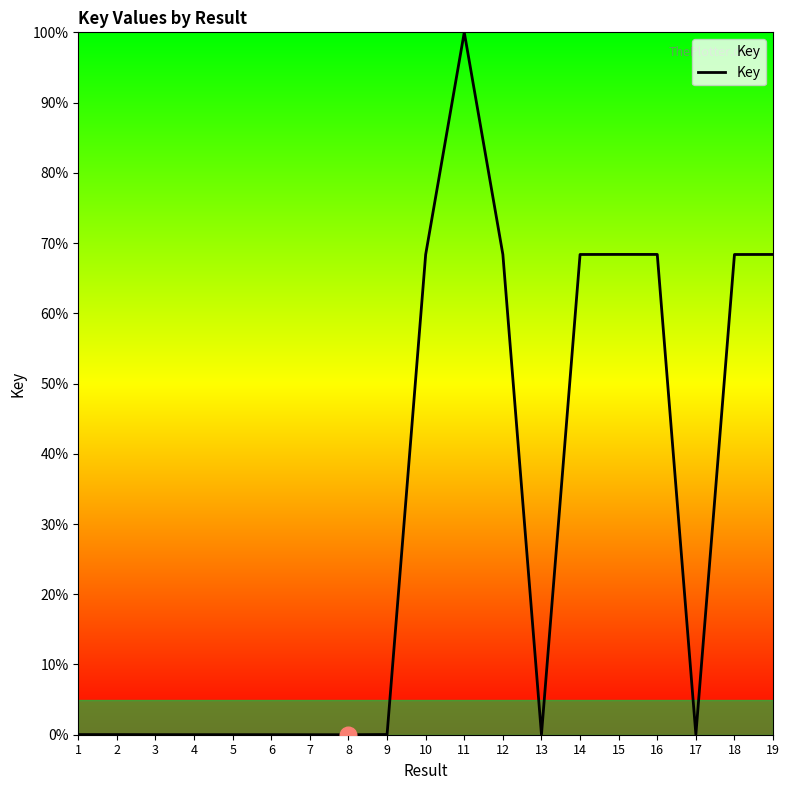

The value at 9 is 0.0. True or false?

True